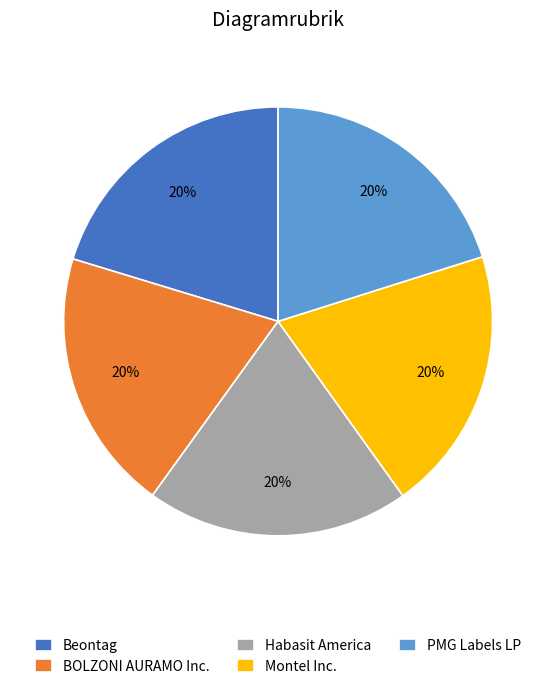

How many slices are in this pie chart?

5